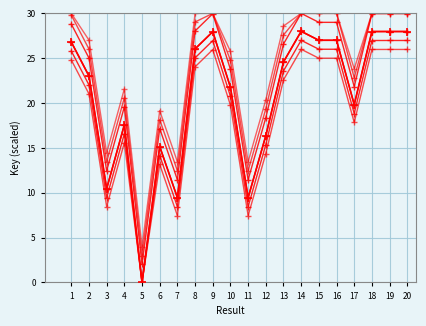

True or false: Key variant 1 and Key cross at least once.

False